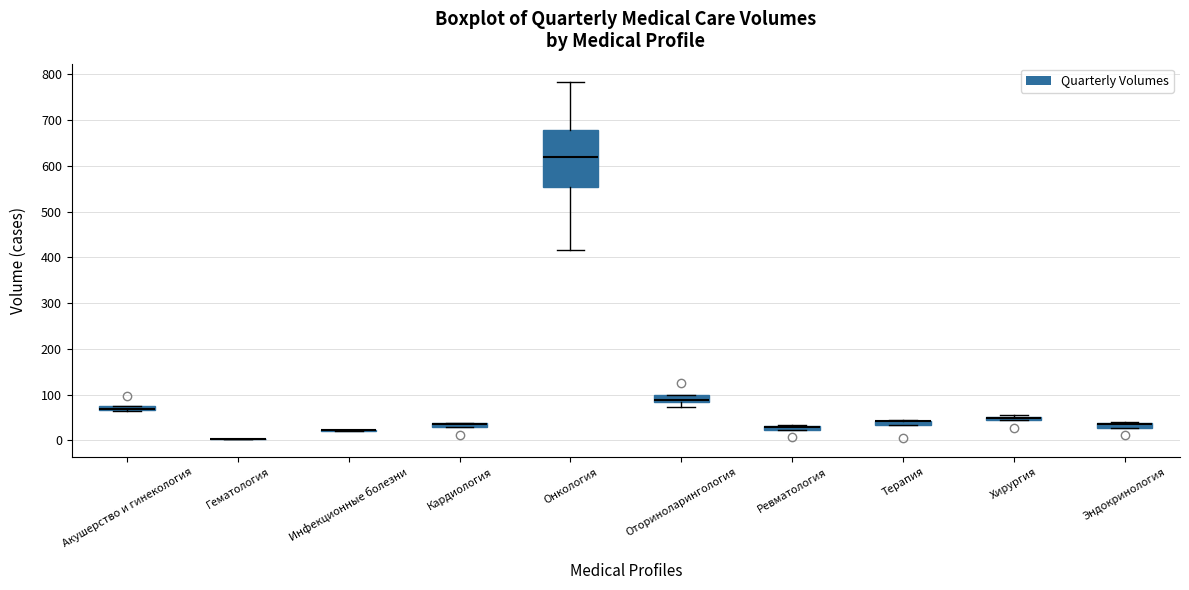

Where is the lower edge of the box for Онкология on the y-axis? The values are not printed on the chart, so give them approximately, as read against the axis.

550